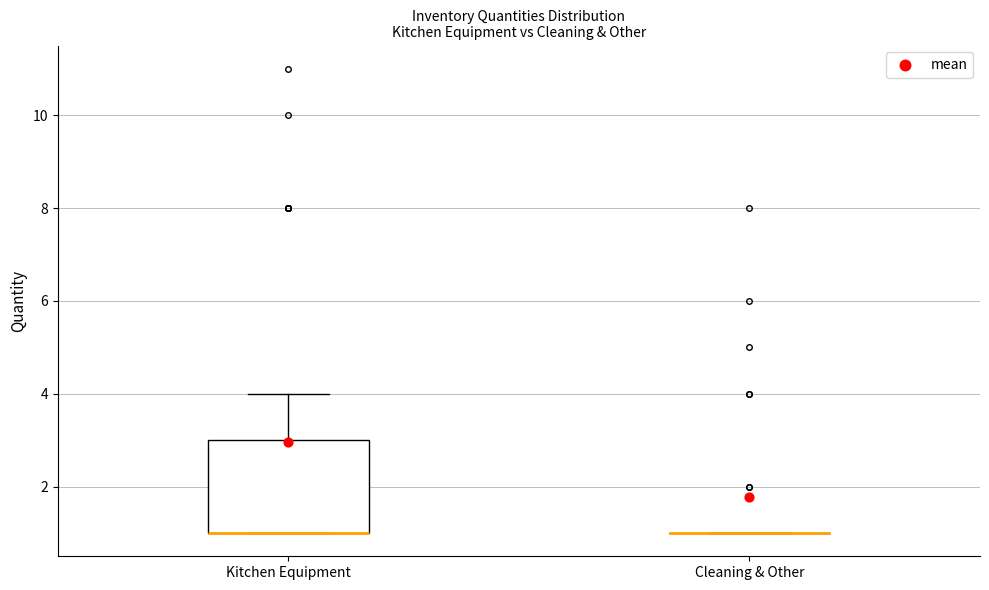

Reading left to right, read every box against the y-axis: the position of its median line, the range the box covers, and the ends of its whiskers. The values are not printed on the chart, so give them approximately, as read against the axis.

Kitchen Equipment: median 1 (drawn on the box's lower edge), box 1 to 3, whiskers 1 to 4
Cleaning & Other: box collapsed to a line at 1, whiskers 1 to 1